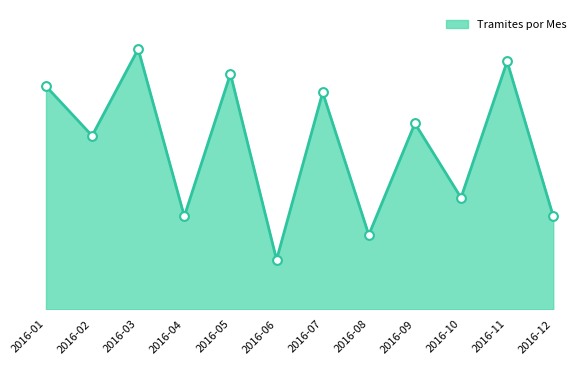

Between 2016-01 and 2016-07, which is larger?

2016-01